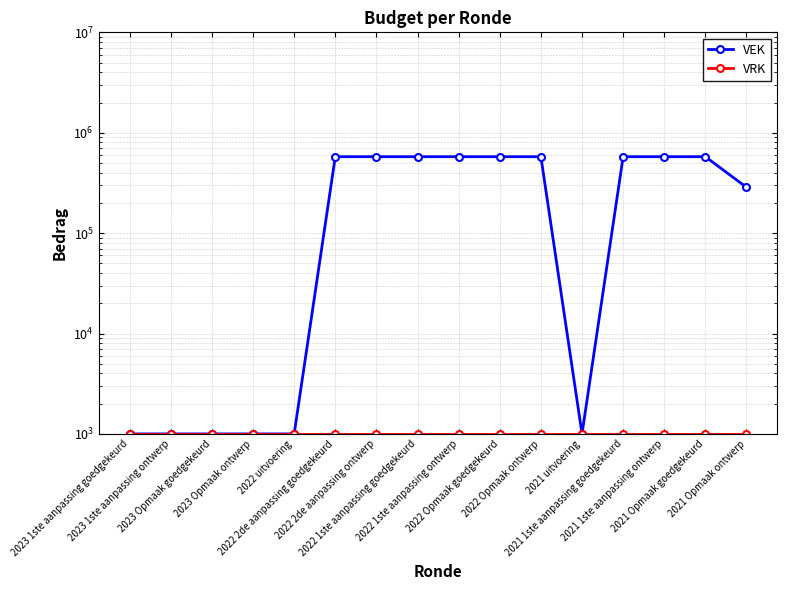

Which category has the highest value in the VRK series?

2023 1ste aanpassing goedgekeurd